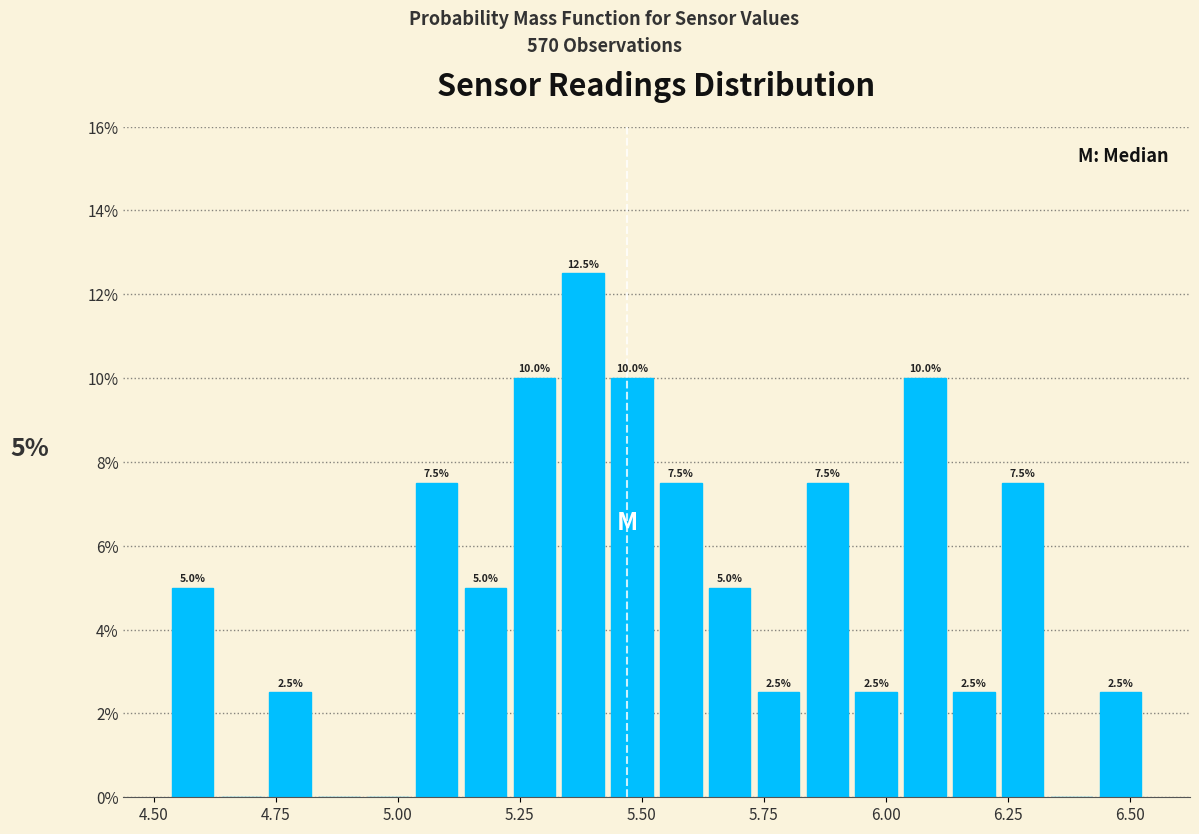

Around what value on the x-axis is the tallest bar? Give the approximate position of its centre, as read against the axis.

5.40